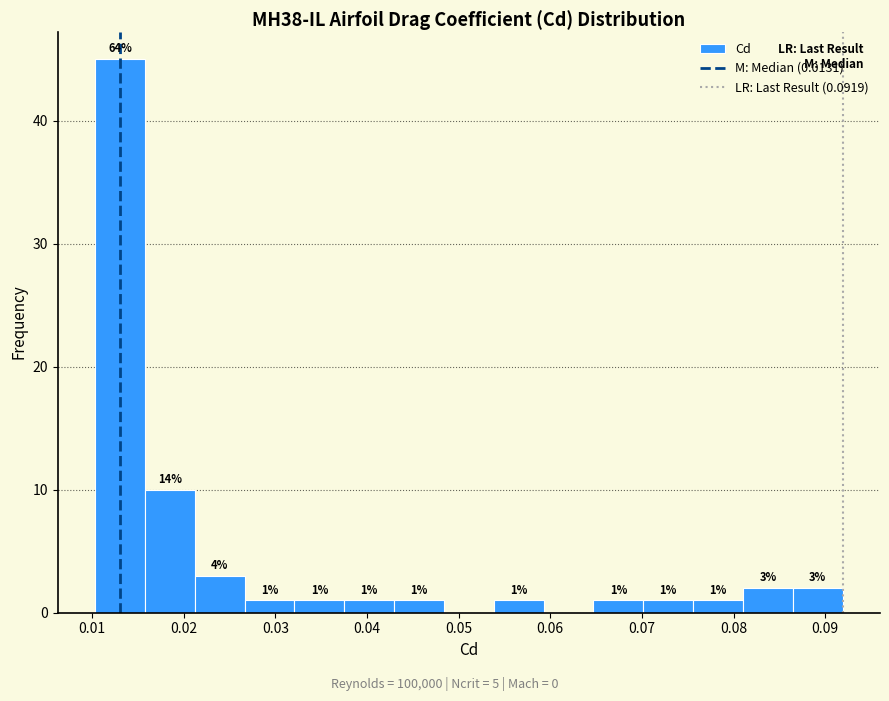

Over which range of the x-axis is the bar tallest?

0.010 to 0.016